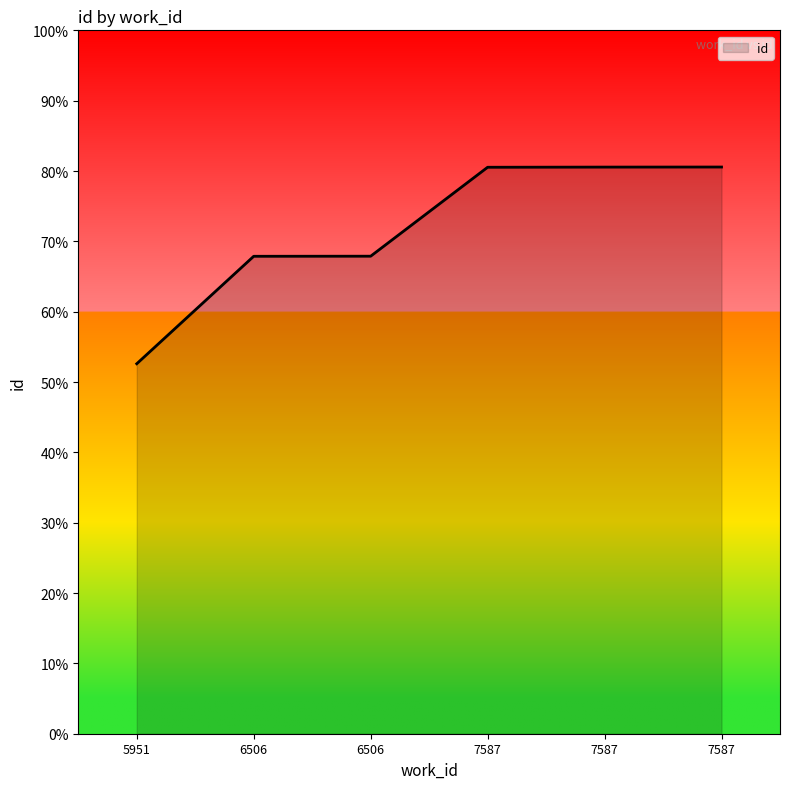

Rank the categories by value from highest to lowest.

7587, 7587, 7587, 6506, 6506, 5951